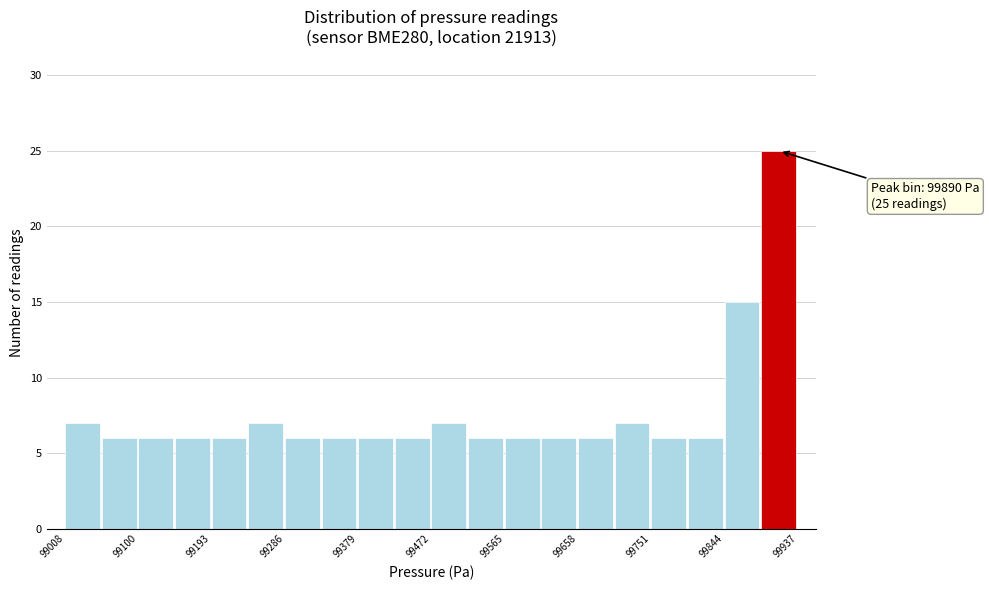

Which range on the x-axis has the tallest bar?

99890 to 99940